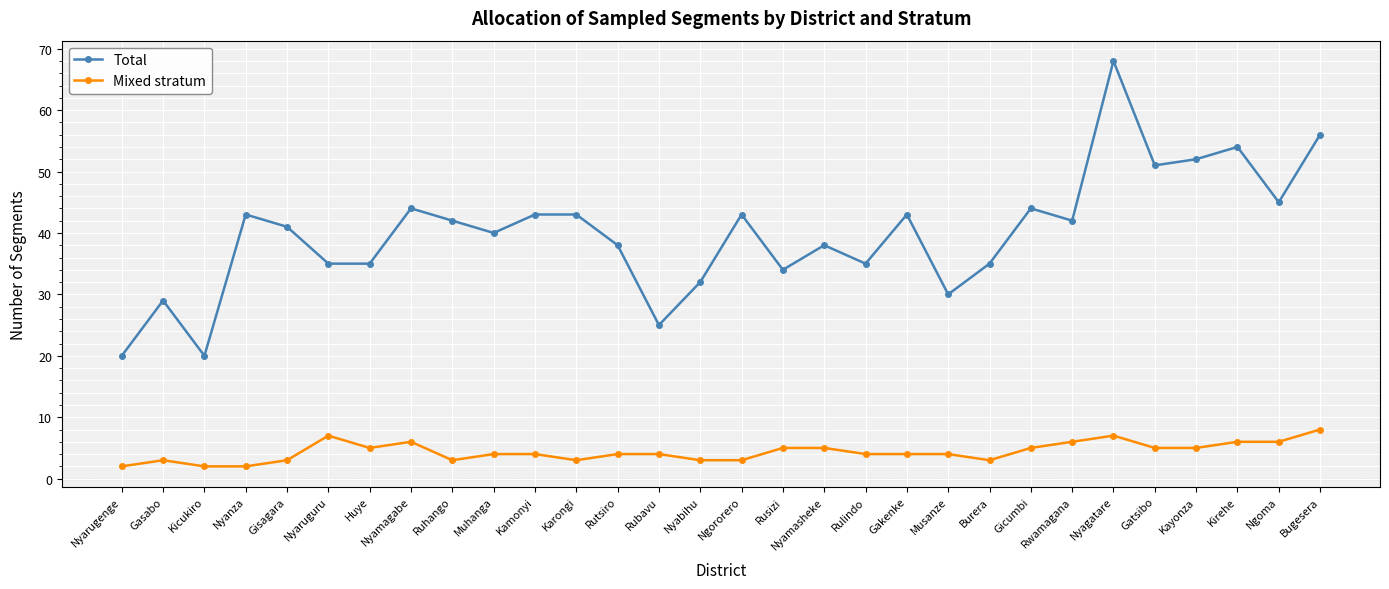

True or false: Total and Mixed stratum intersect in this chart.

False